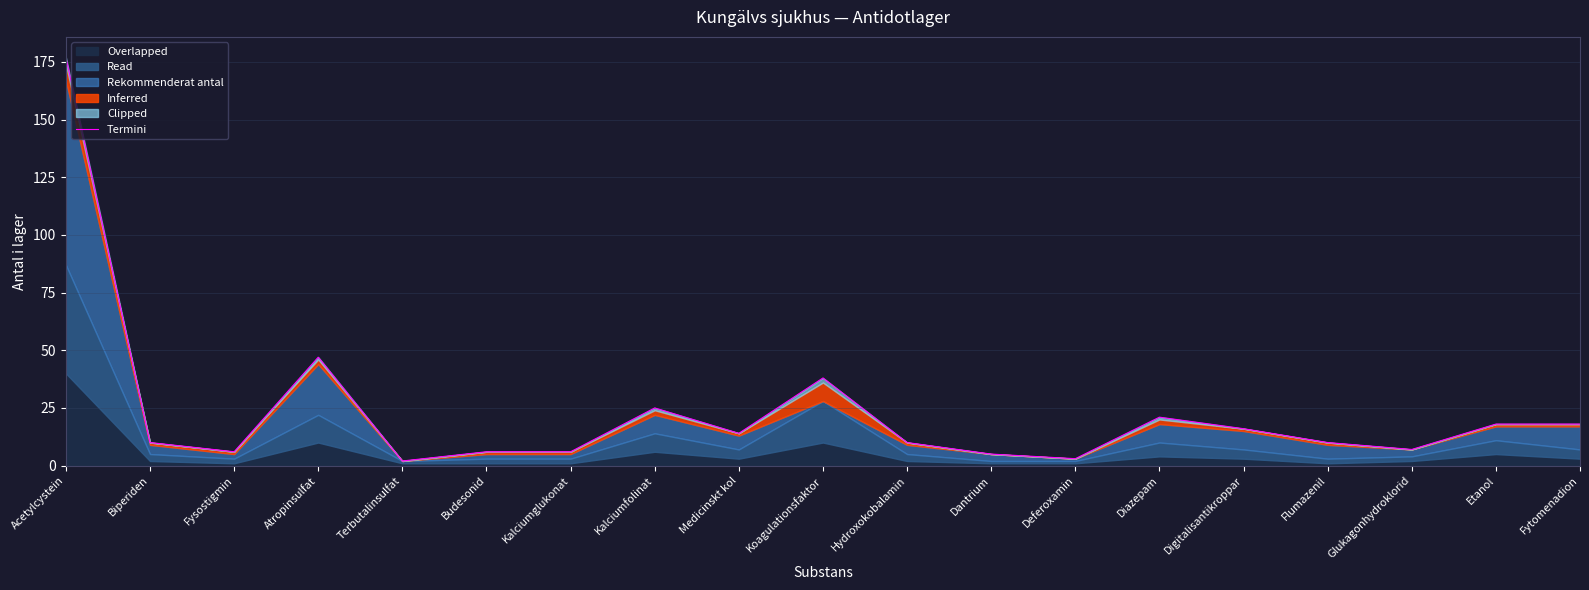

Where is the data nearest to the value 89?

Atropinsulfat